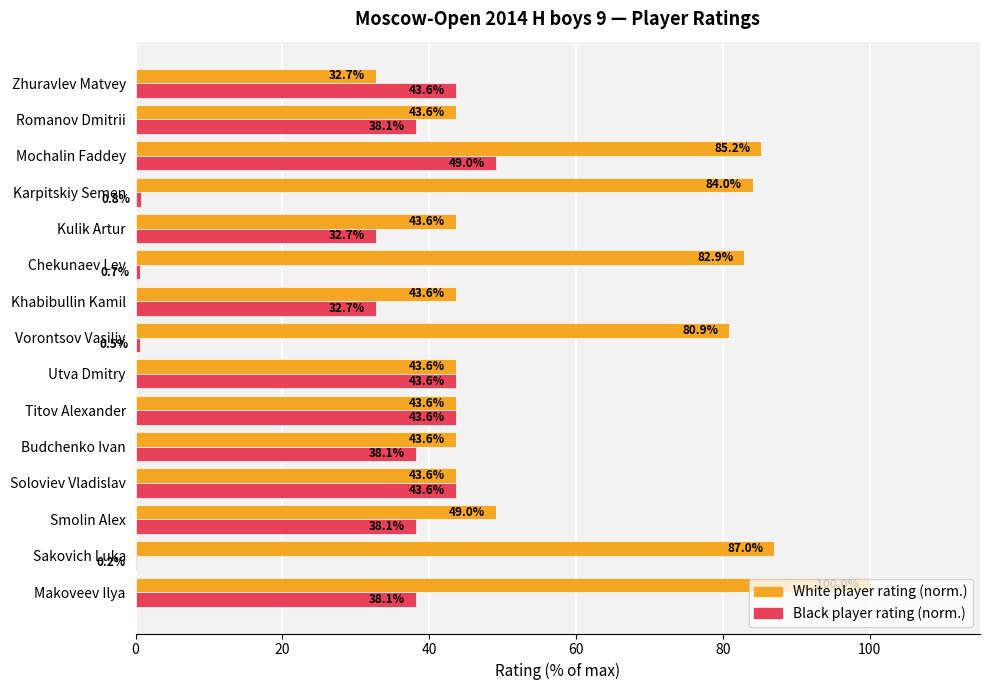

Where is White player rating (norm.) nearest to the value 66?

Vorontsov Vasiliy